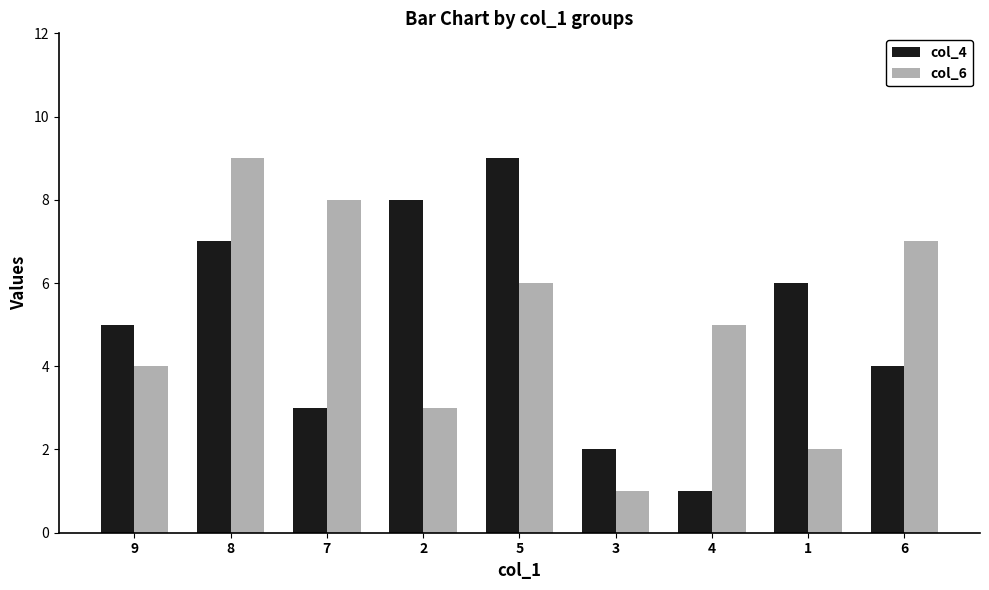

What is the label of the 7th bar from the left?

4